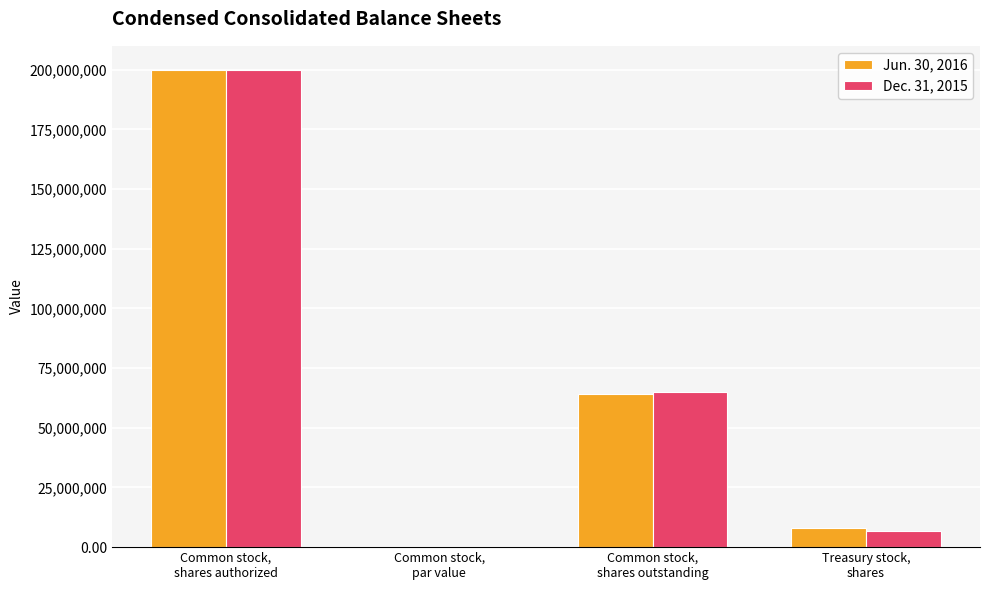

What is the total value across all series at Treasury stock,
shares?

14729366.0